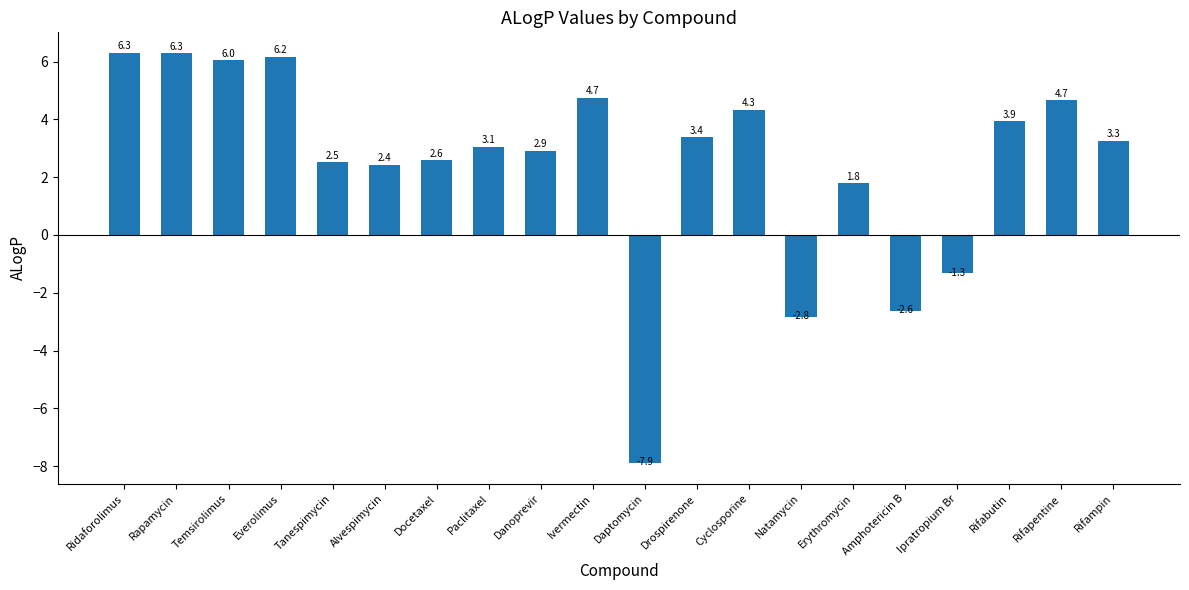

What is the difference between the maximum and minimum values?

14.2